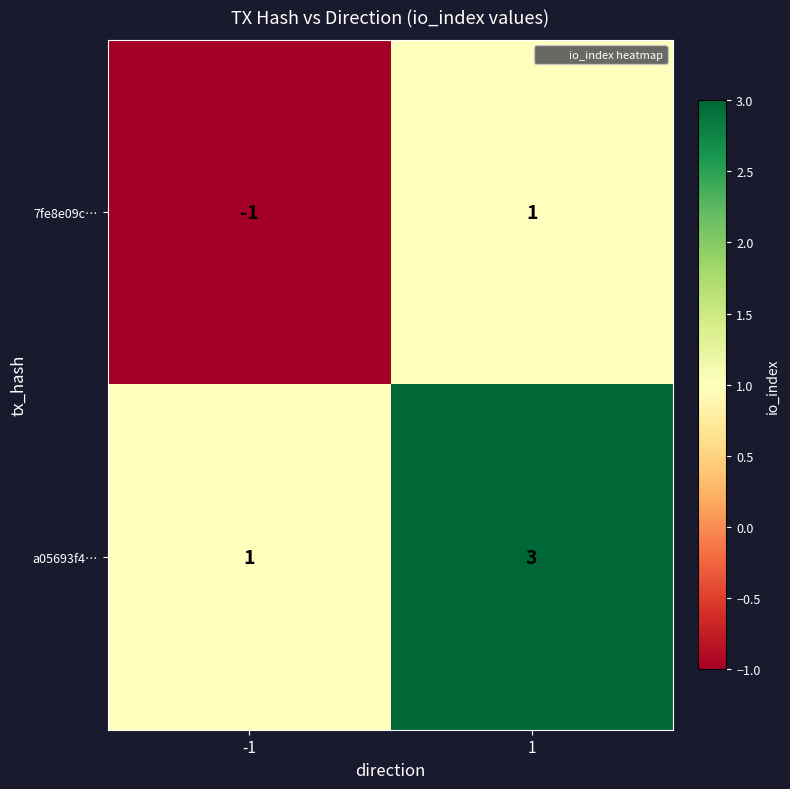

Is it true that a05693f4… equals 3 at 1?

True